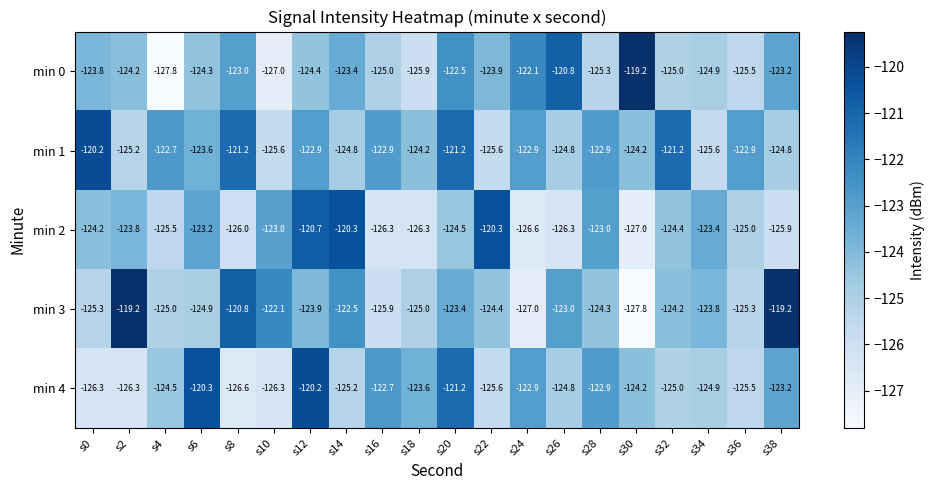

What is the minimum value for min 2?

-127.0